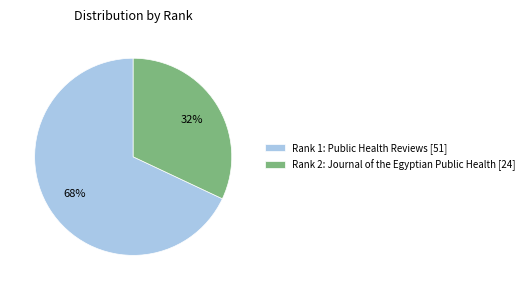

Which has a higher value, Rank 1: Public Health Reviews [51] or Rank 2: Journal of the Egyptian Public Health [24]?

Rank 1: Public Health Reviews [51]